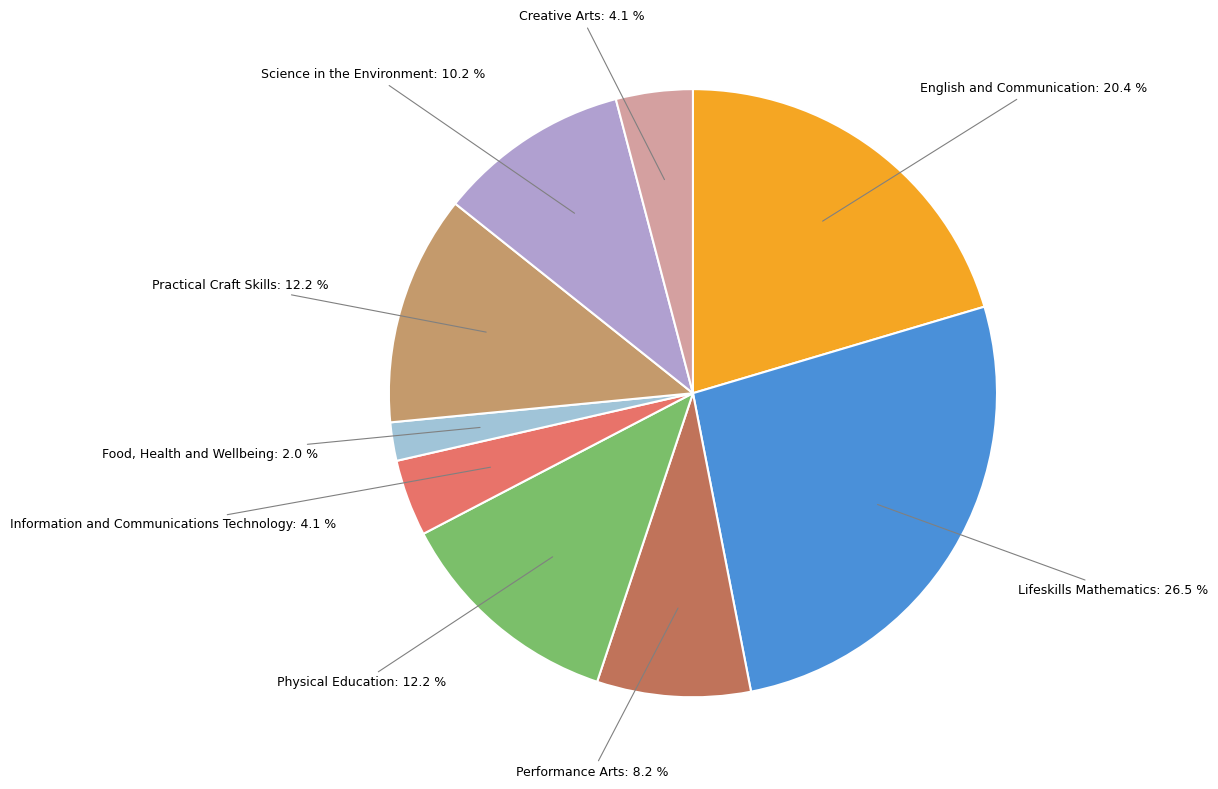

How many segments does this pie chart have?

9